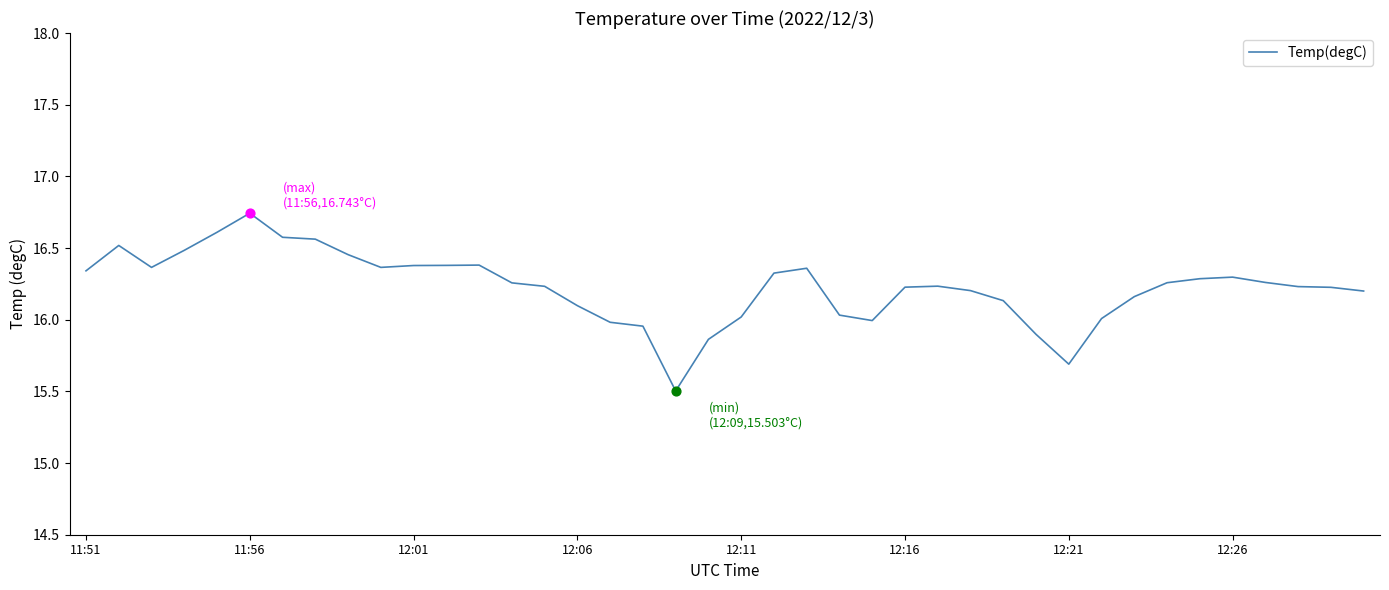

What is the difference between the maximum and minimum values?

1.2